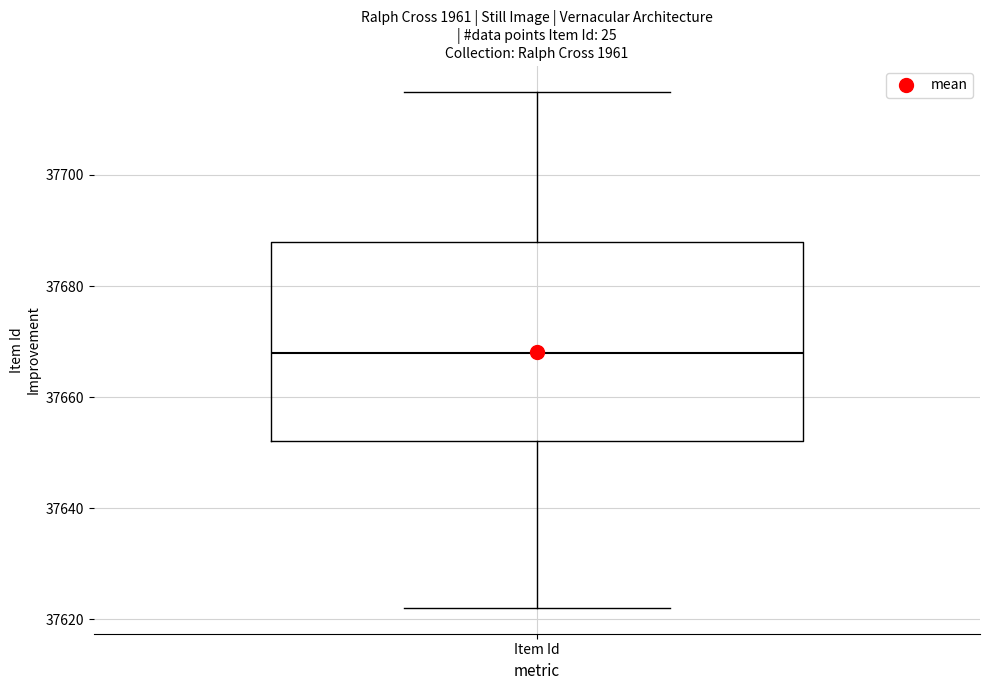

Where is the lower edge of the box for Item Id on the y-axis? The values are not printed on the chart, so give them approximately, as read against the axis.

37652